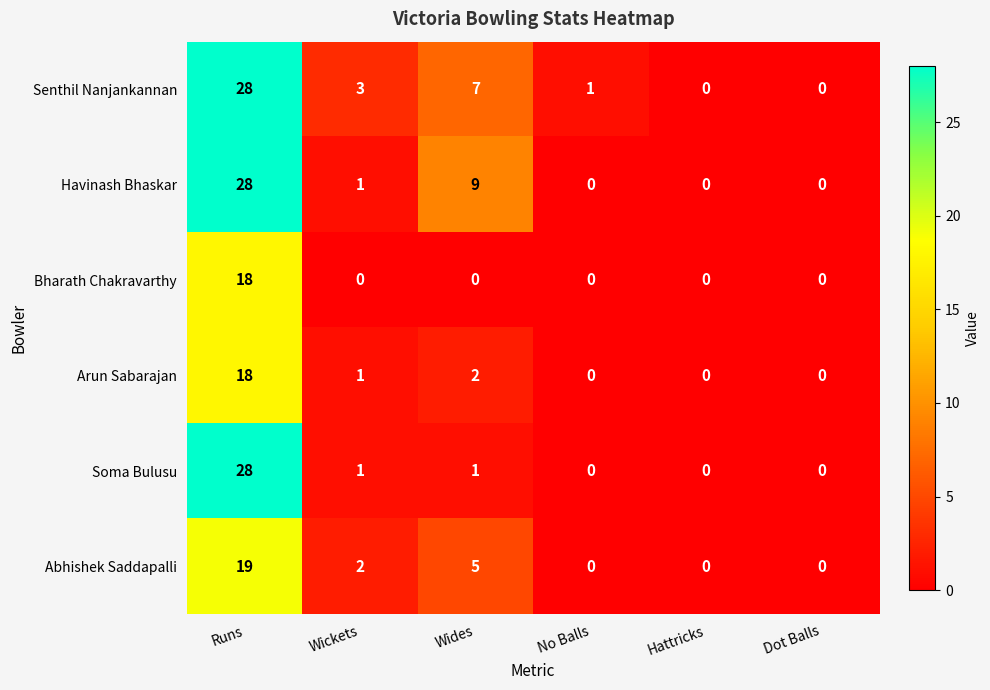

How many categories are shown in the chart?

6